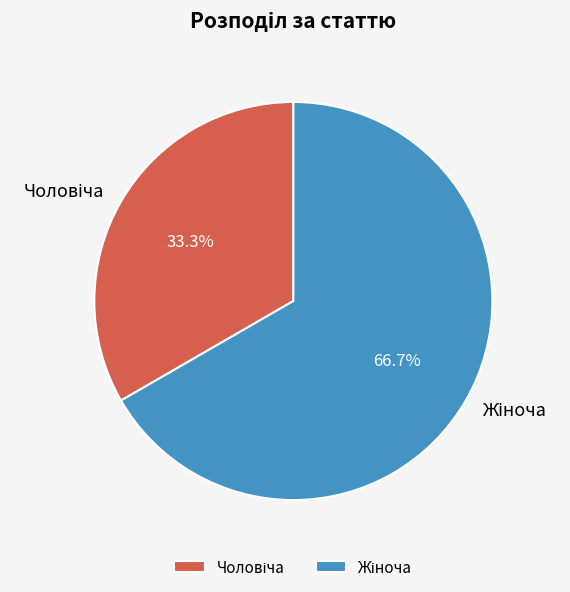

Is there any slice that represents more than half of the pie?

Yes